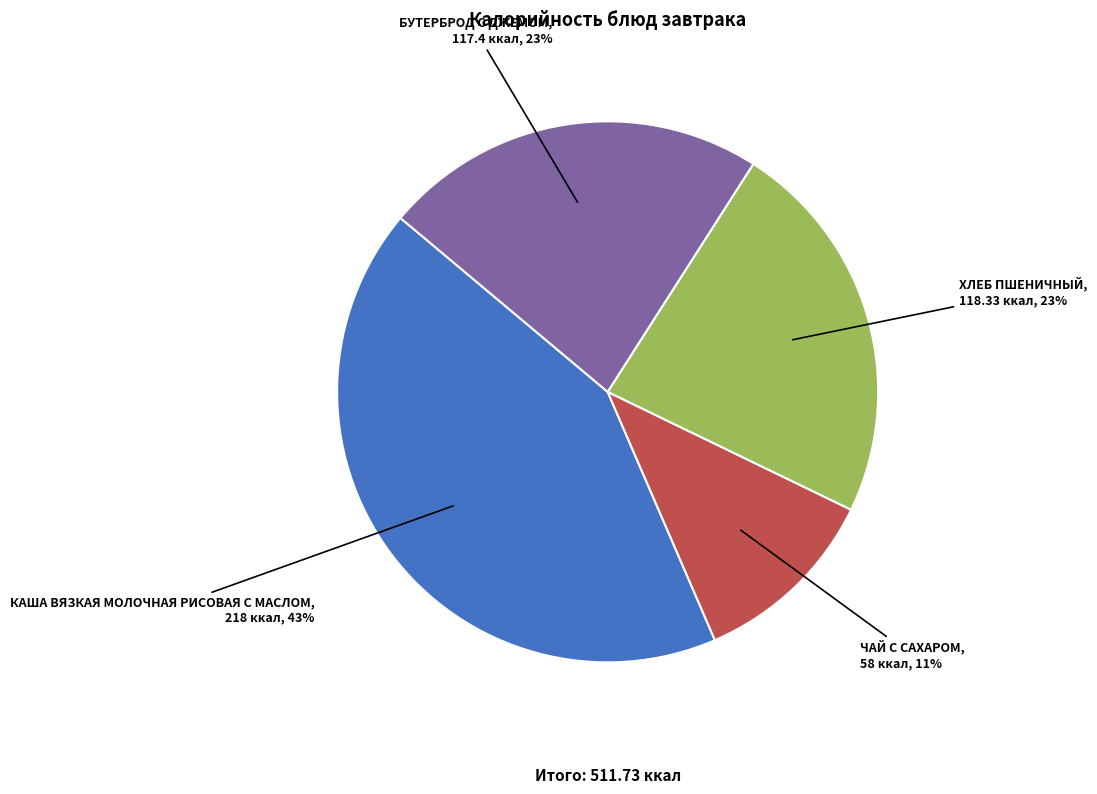

True or false: КАША ВЯЗКАЯ МОЛОЧНАЯ РИСОВАЯ С МАСЛОМ accounts for 43% of the total.

True